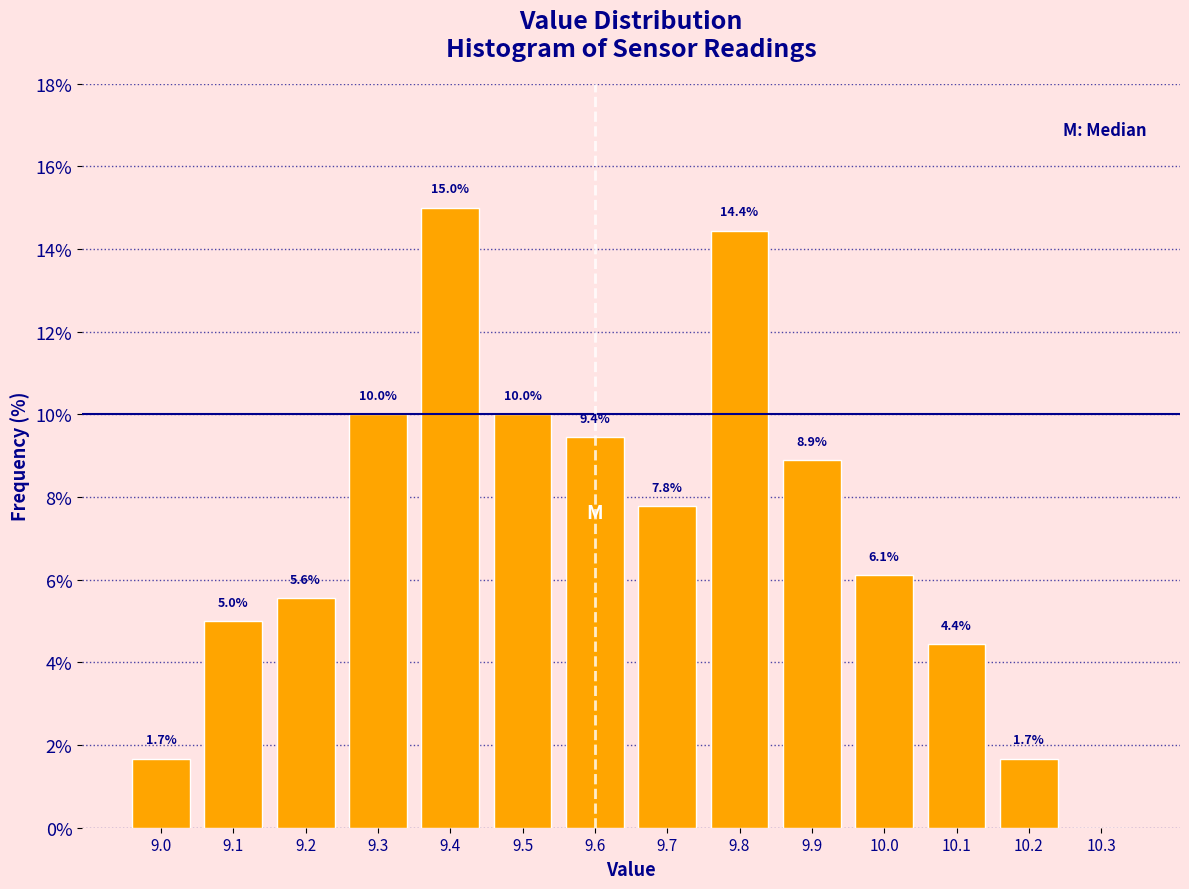

Over which range of the x-axis is the bar tallest?

9.35 to 9.45